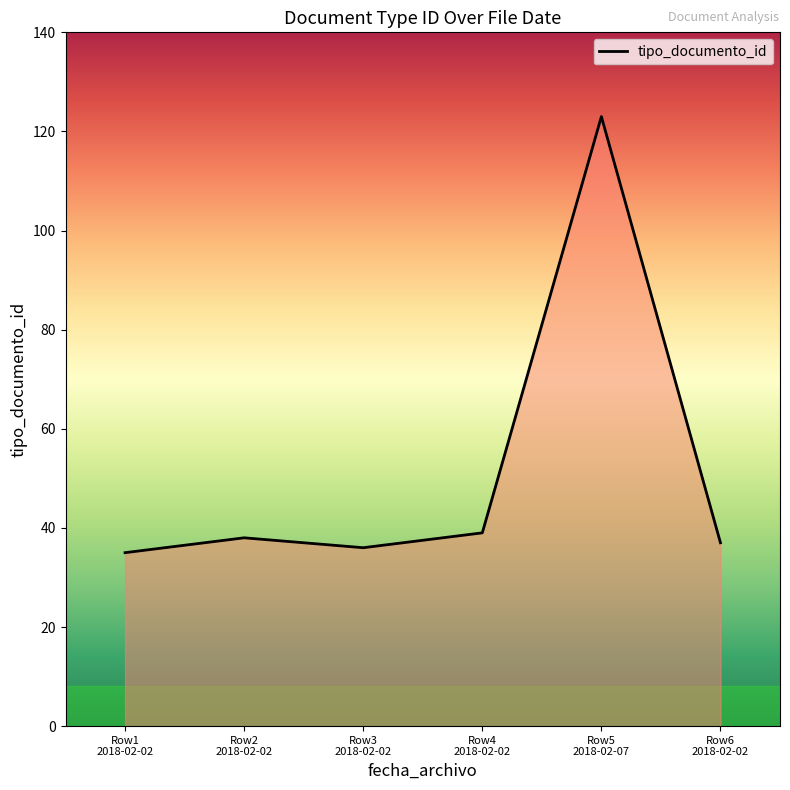

Does the chart have visible grid lines?

No